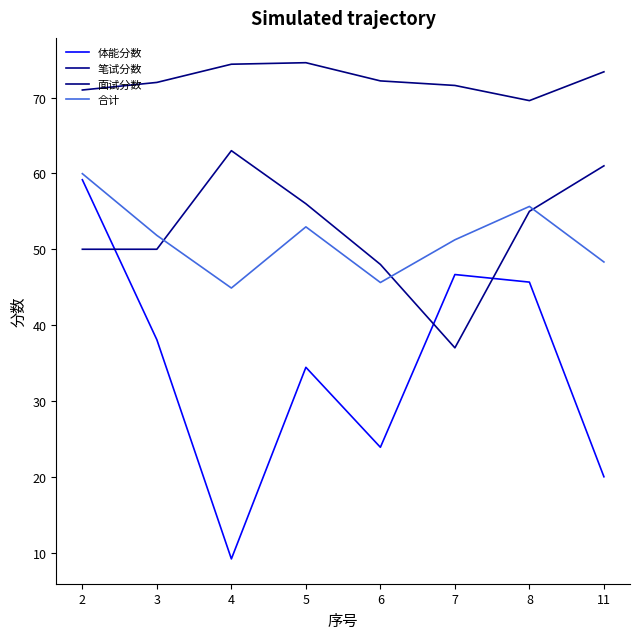

What is the difference between the 面试分数 values at 11 and 2?

2.4